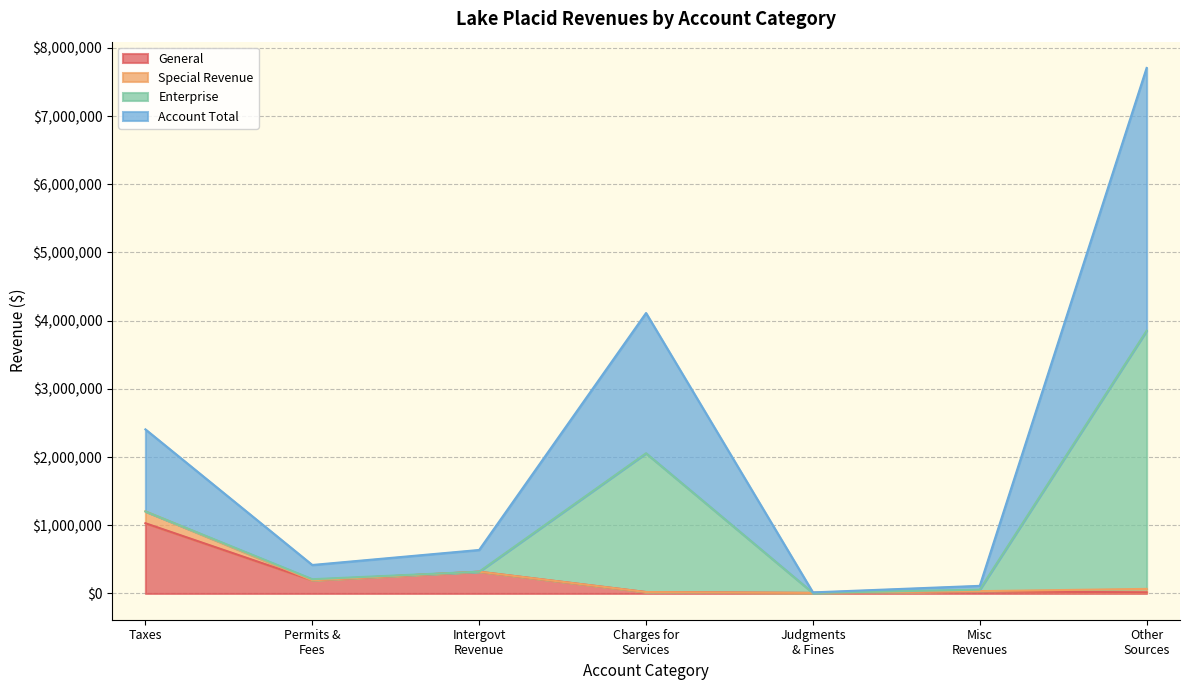

The Account Total series shows 3852963 at Other Sources. True or false?

True